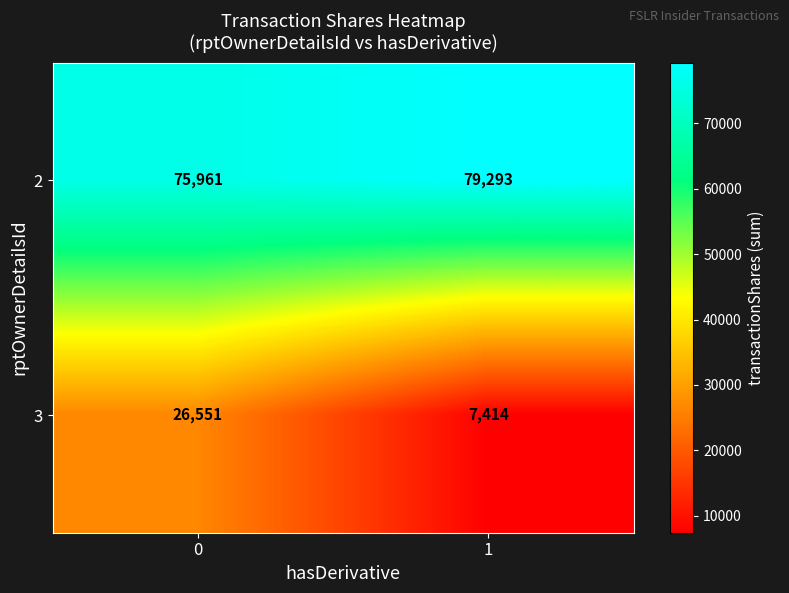

At 0, list the series in order from smallest to largest.

3, 2